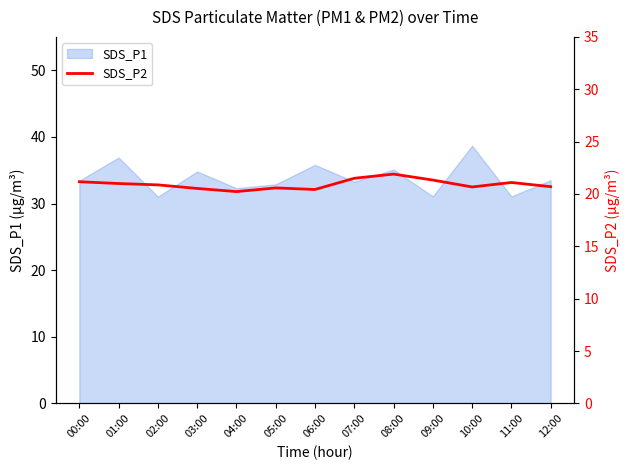

At which label does SDS_P1 reach its peak?

10:00